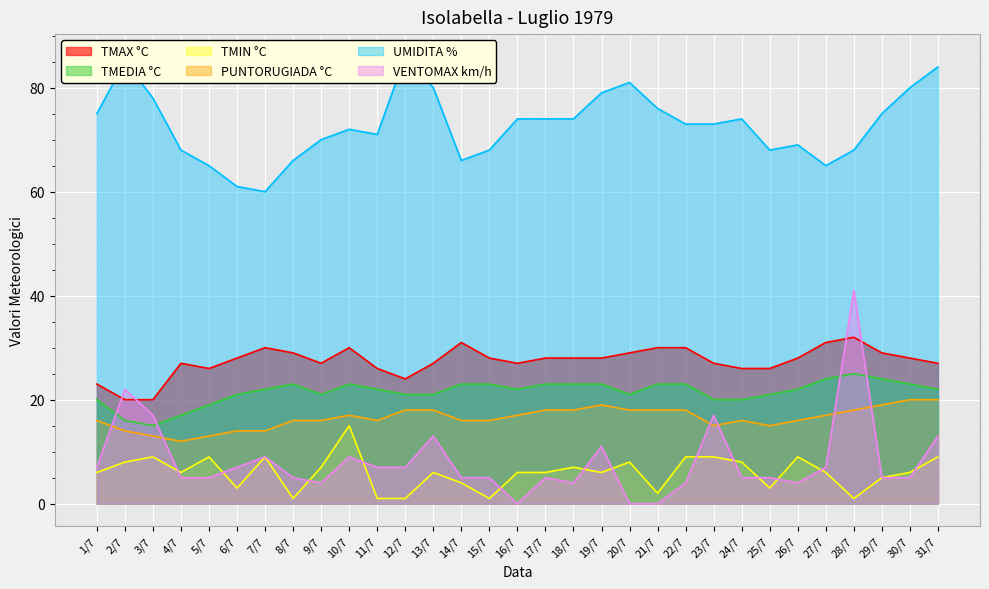

Which series has the widest spread of values?

VENTOMAX km/h